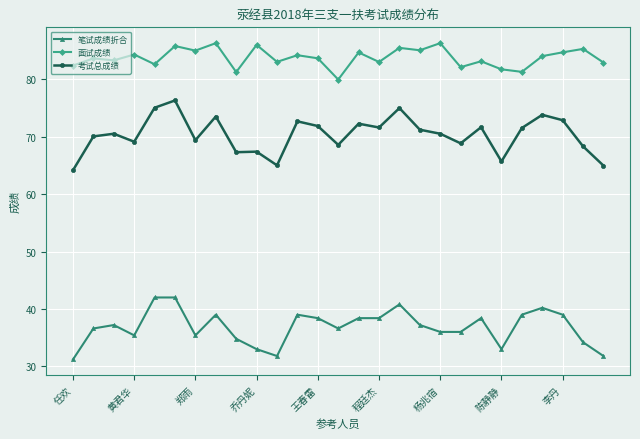

What is the value of the 考试总成绩 point at the 1st from the left?

64.2